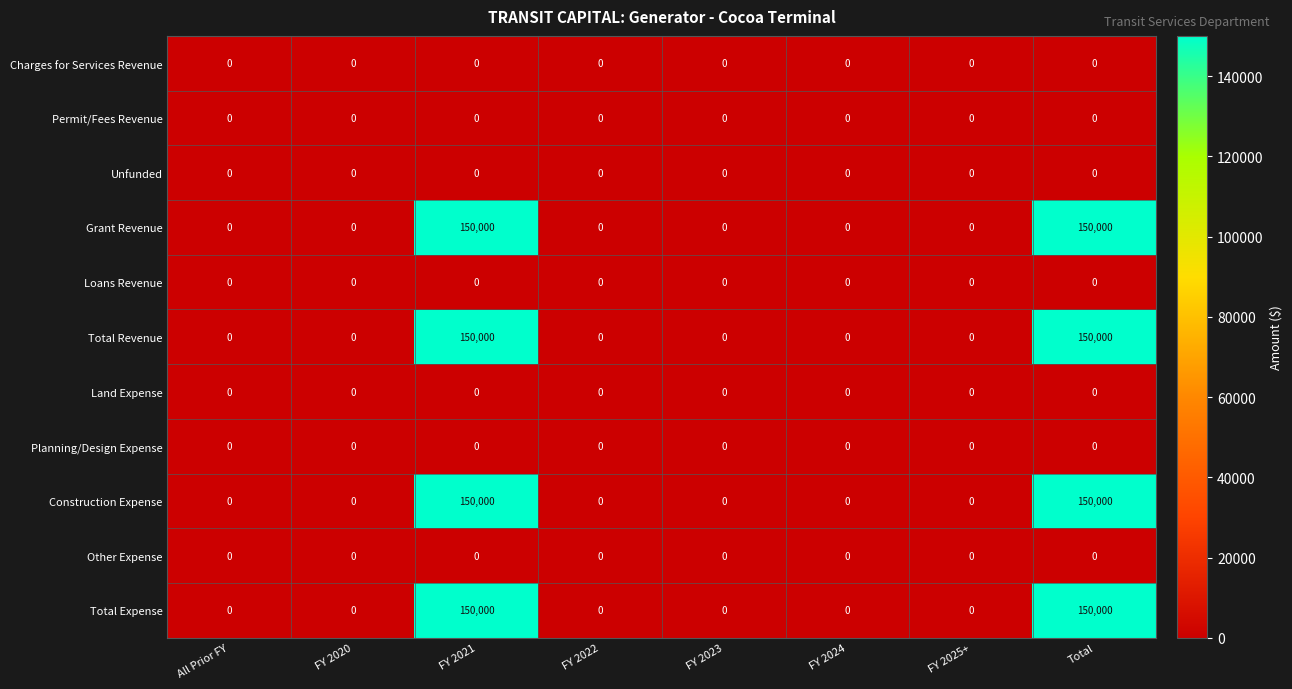

The value of Planning/Design Expense at Total is 0. True or false?

True